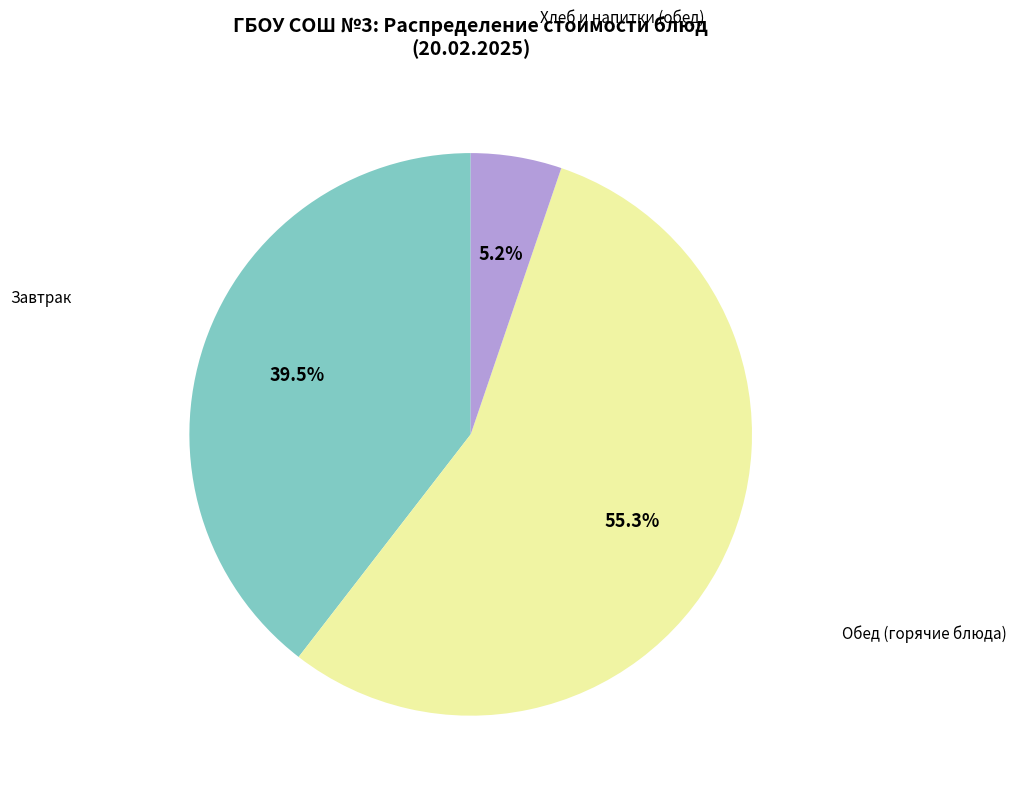

Is there any slice that represents more than half of the pie?

Yes